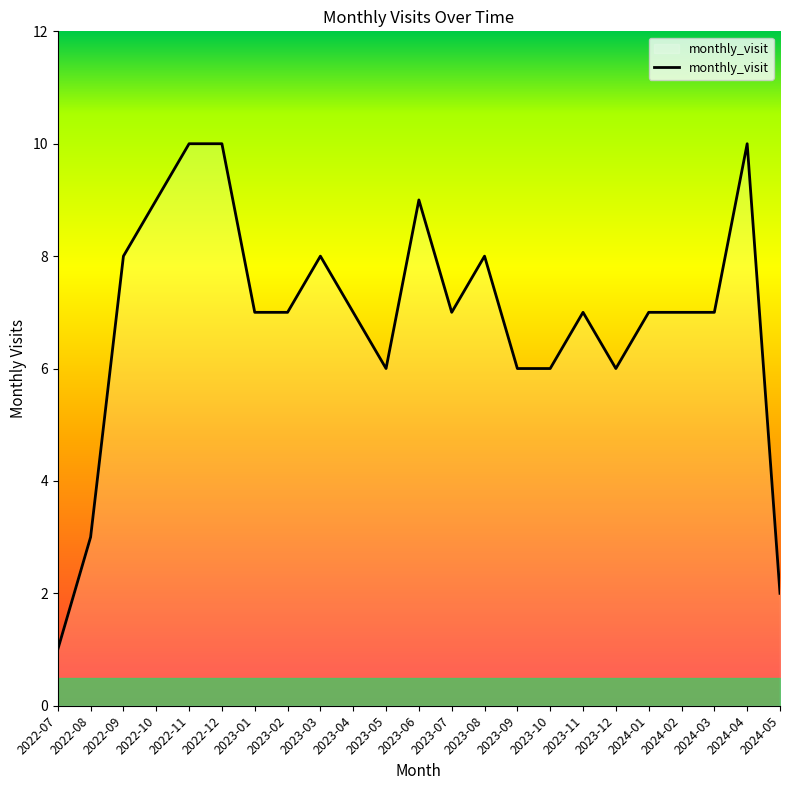

At which label does the data first exceed 7?

2022-09